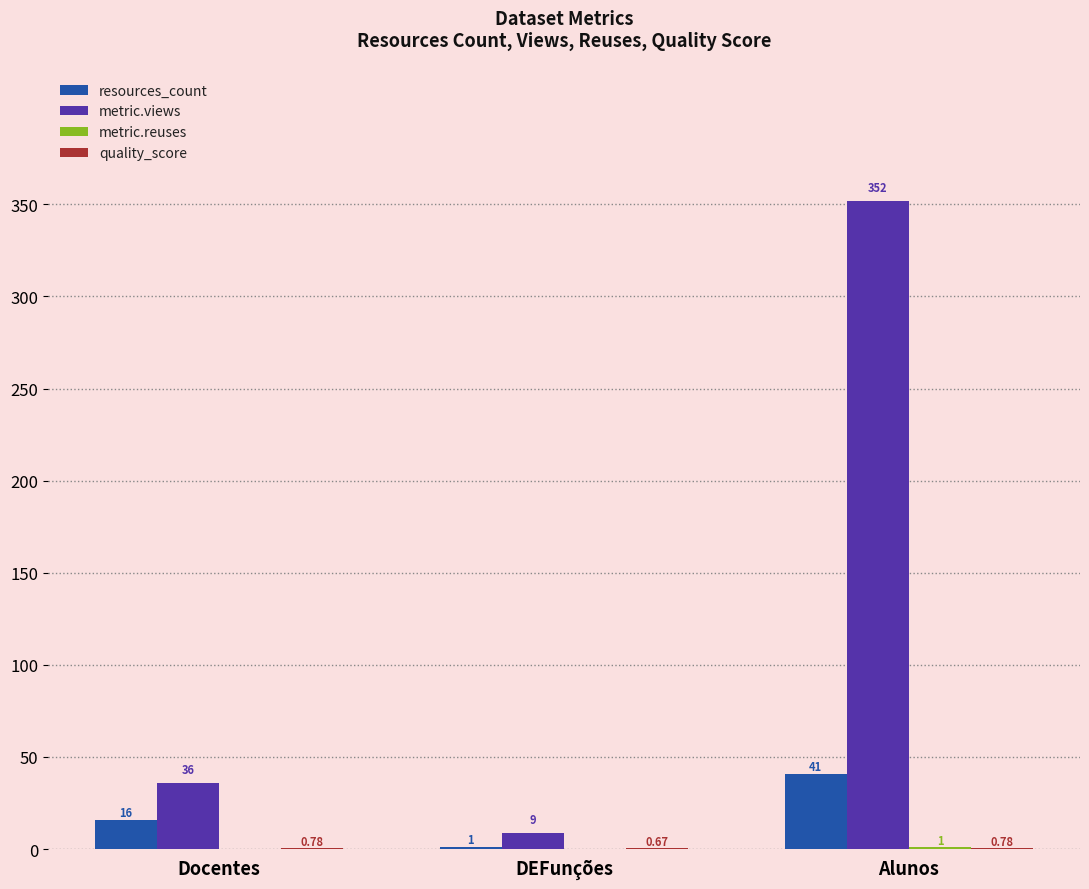

Which series has the largest total across all categories?

metric.views